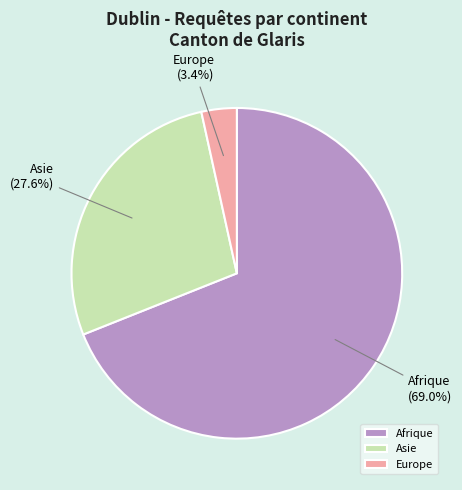

Which slice is the largest?

Afrique